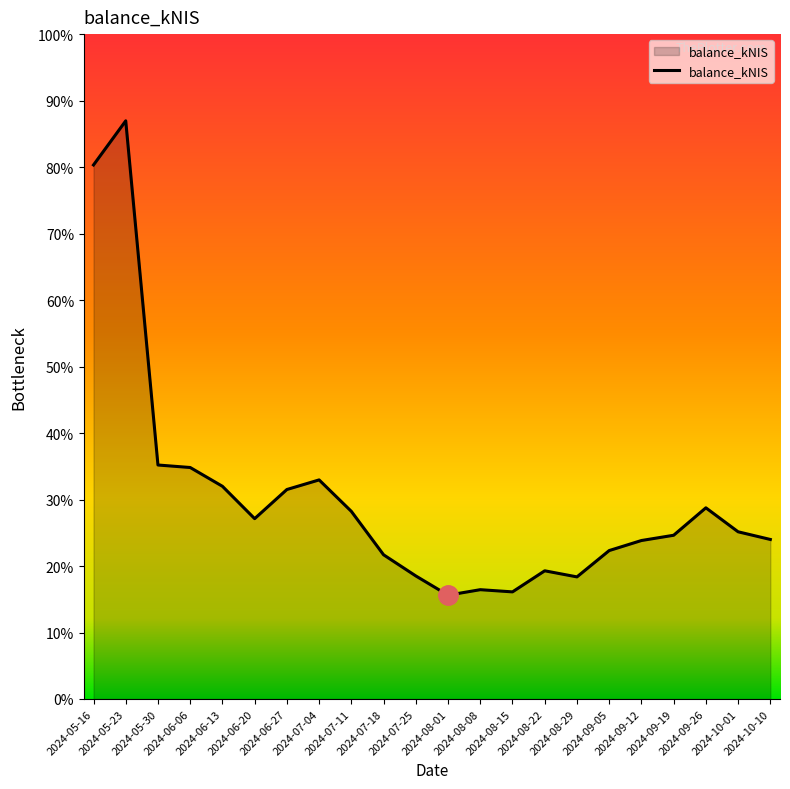

Reading left to right, list all the values displayed in this chart.

2024-05-16=5966.9	2024-05-23=6459.9	2024-05-30=2614.4	2024-06-06=2586.5	2024-06-13=2376.6	2024-06-20=2015.0	2024-06-27=2340.6	2024-07-04=2447.9	2024-07-11=2096.4	2024-07-18=1611.3	2024-07-25=1375.0	2024-08-01=1159.9	2024-08-08=1221.3	2024-08-15=1196.9	2024-08-22=1432.3	2024-08-29=1364.3	2024-09-05=1658.4	2024-09-12=1770.6	2024-09-19=1829.4	2024-09-26=2136.1	2024-10-01=1868.1	2024-10-10=1782.5